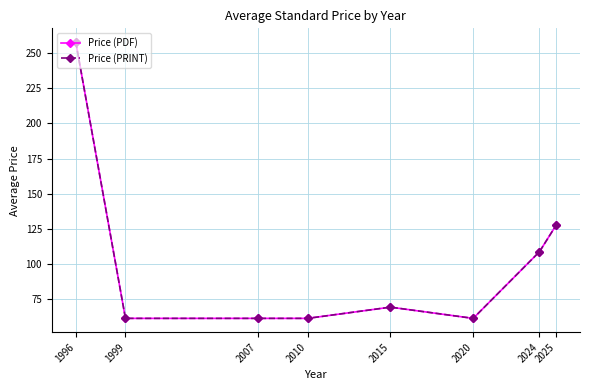

Which series changed the most between 2007 and 2020?

Price (PDF)